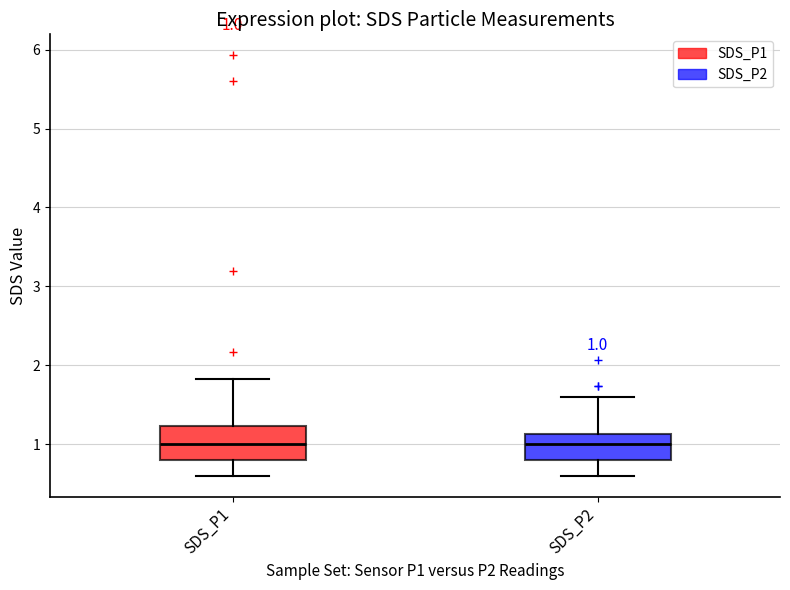

Which box is the tallest, from its lower edge to its upper edge?

SDS_P1